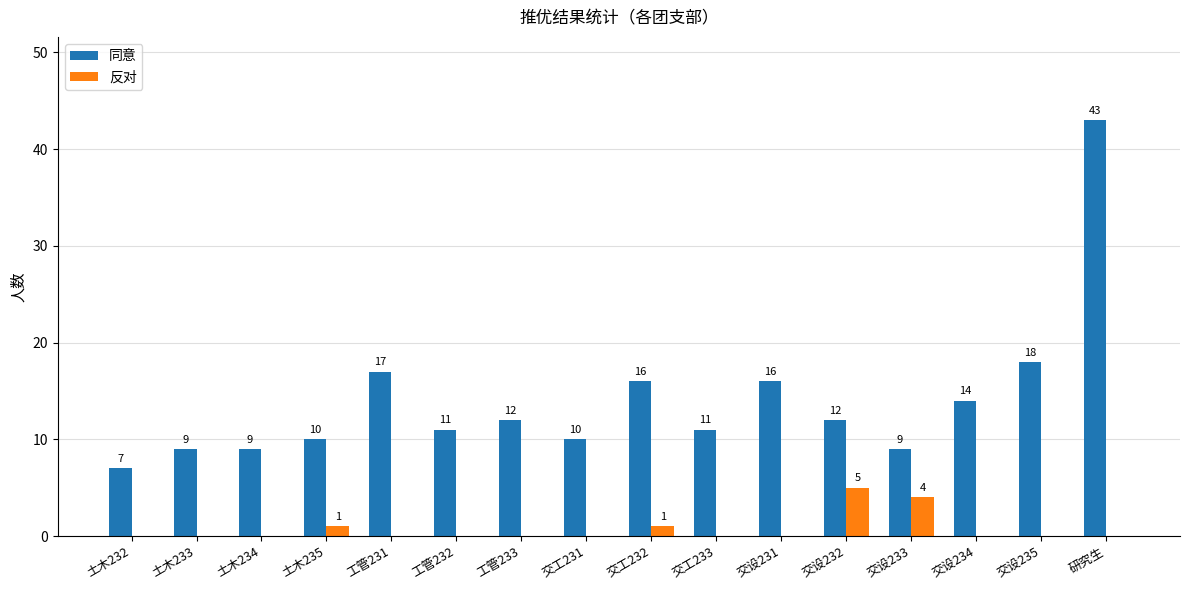

The value of 反对 at 交设233 is 6. True or false?

False